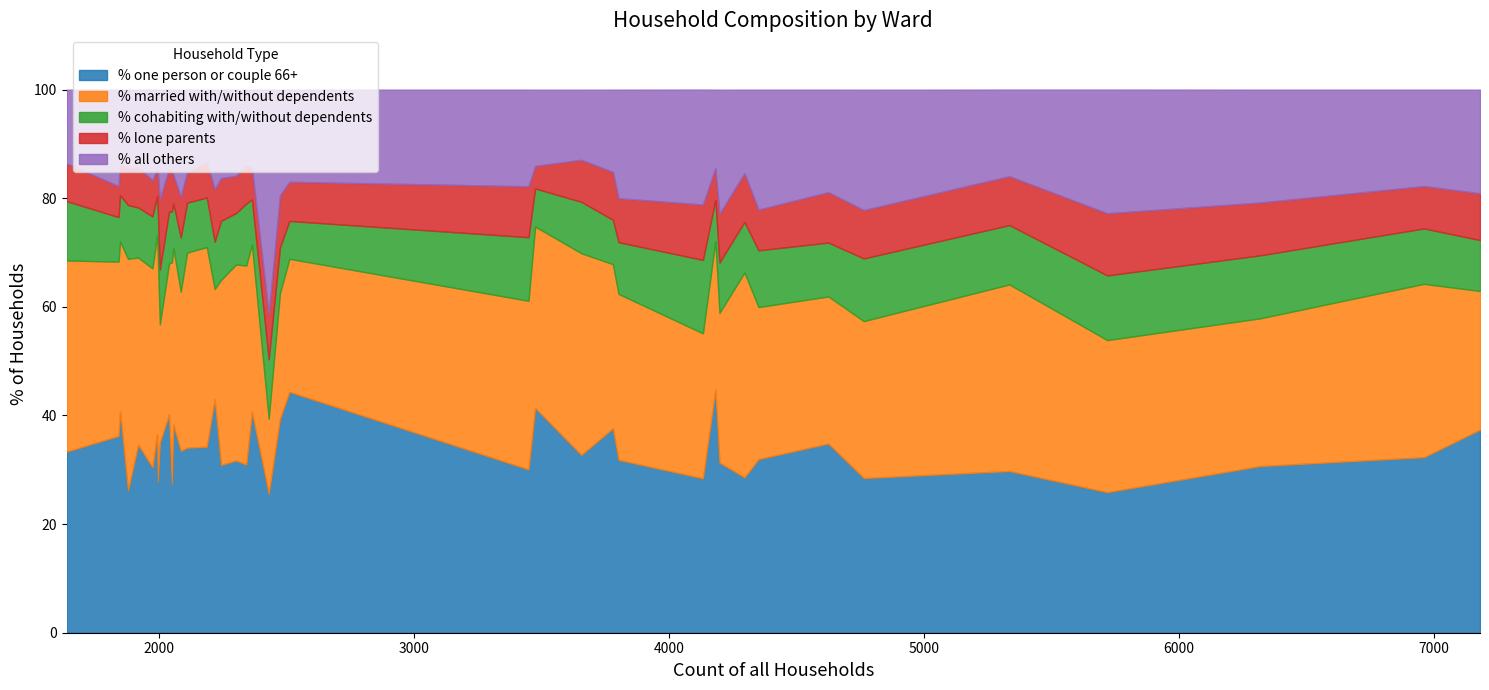

Is the value of % married with/without dependents at Blackmore Vale greater than the value of % cohabiting with/without dependents at Charminster St. Mary's Ward?

Yes